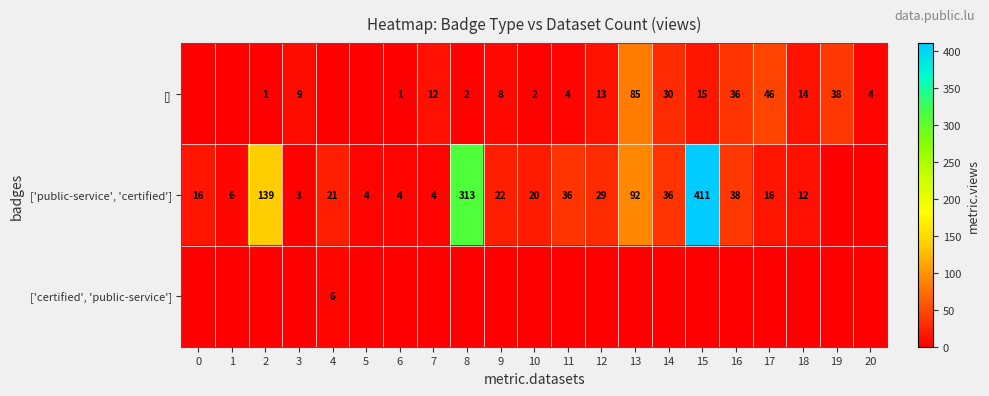

What is the difference between the ['public-service', 'certified'] values at 12 and 7?

25